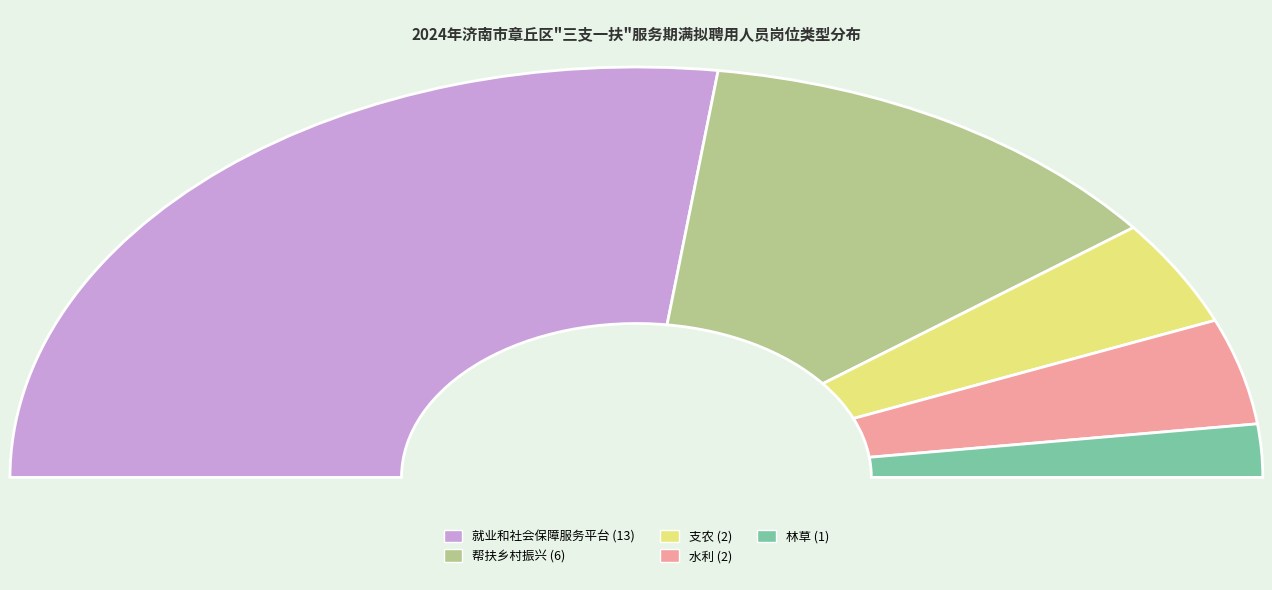

What is the majority slice?

就业和社会保障服务平台